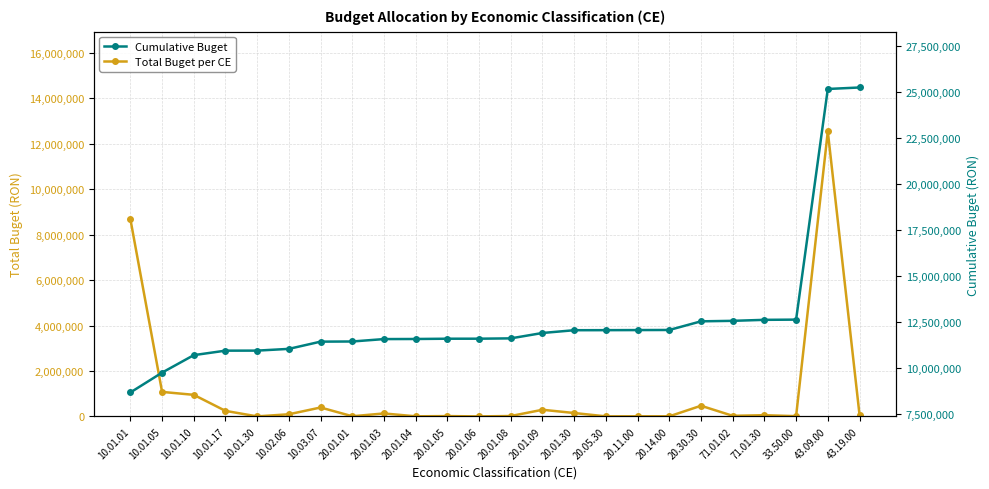

At which category is the sum across all series the highest?

43.09.00